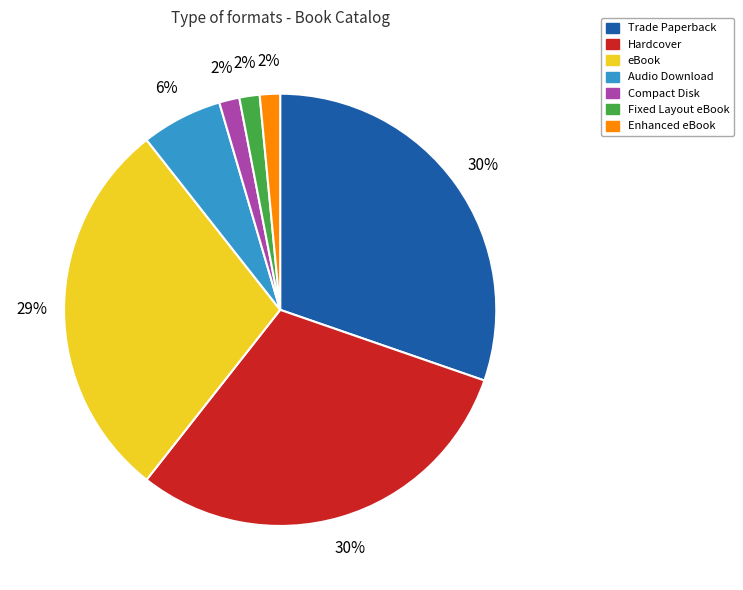

Which has a higher value, eBook or Compact Disk?

eBook